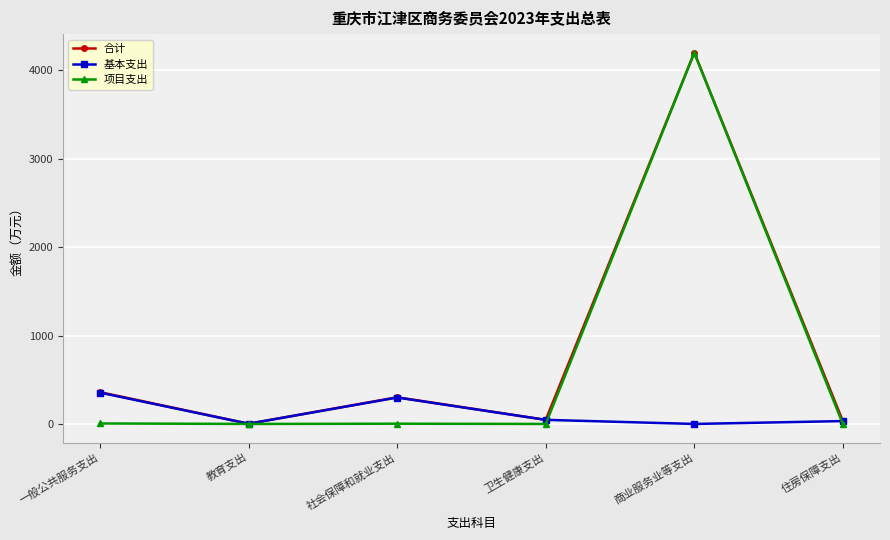

Which series has the largest range (max minus min)?

项目支出